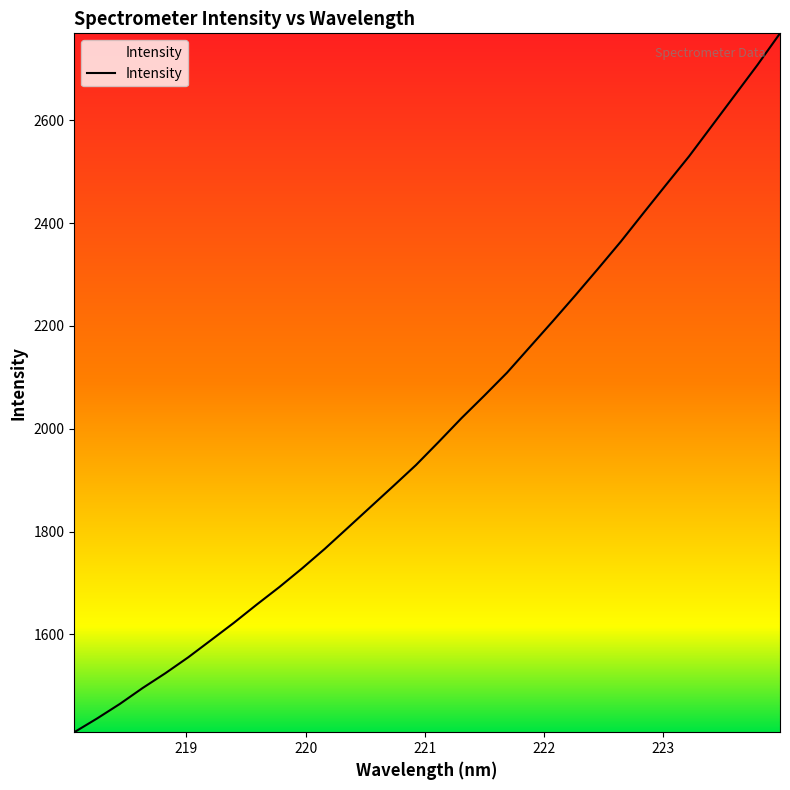

What is the difference between the maximum and minimum values?

1359.8